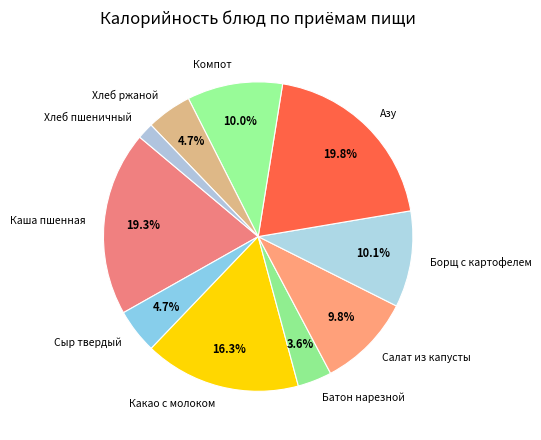

To the nearest percent, what is the combined percentage of Каша пшенная and Хлеб ржаной?

24%